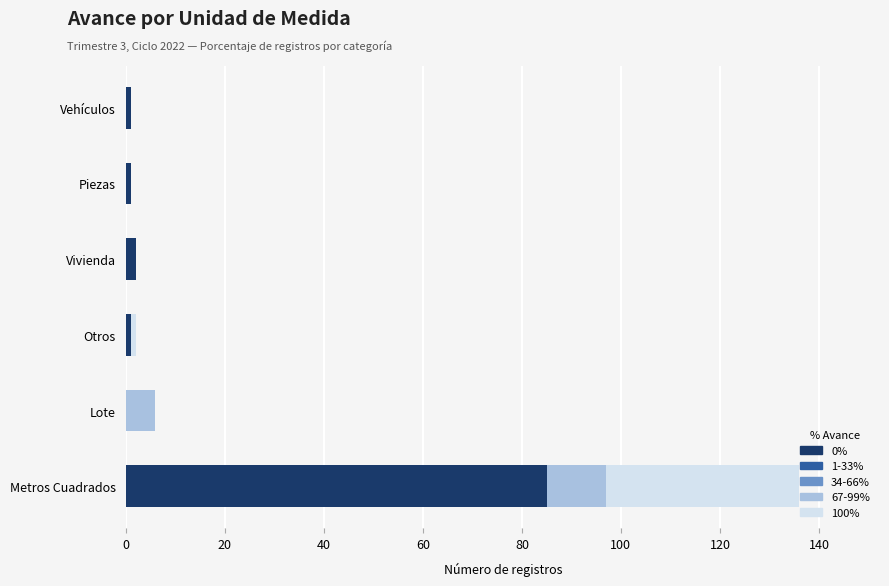

At which category is the sum across all series the highest?

Metros Cuadrados